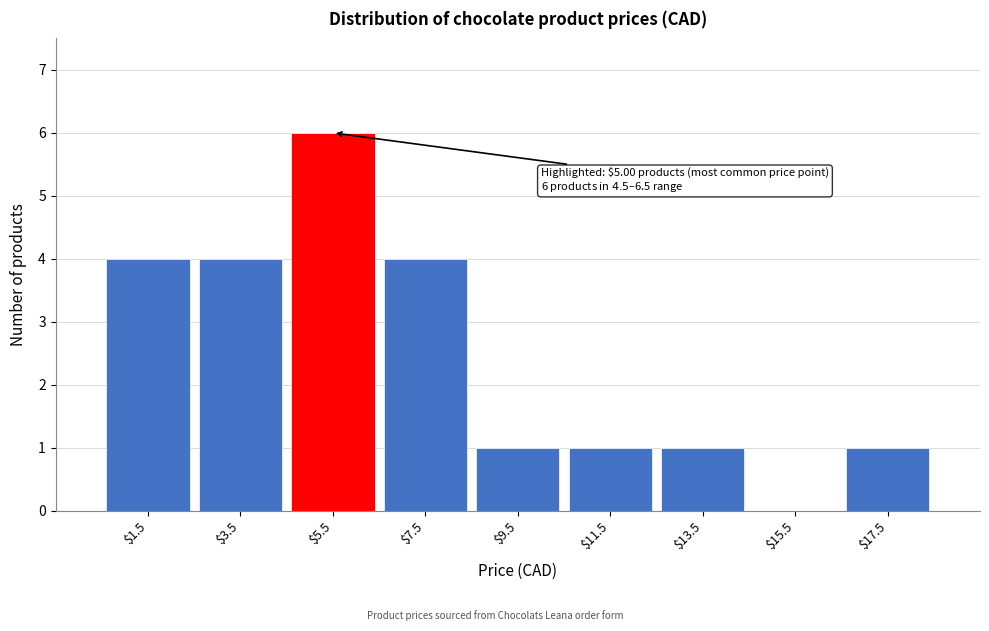

Over which range of the x-axis is the bar tallest?

4.5 to 6.5